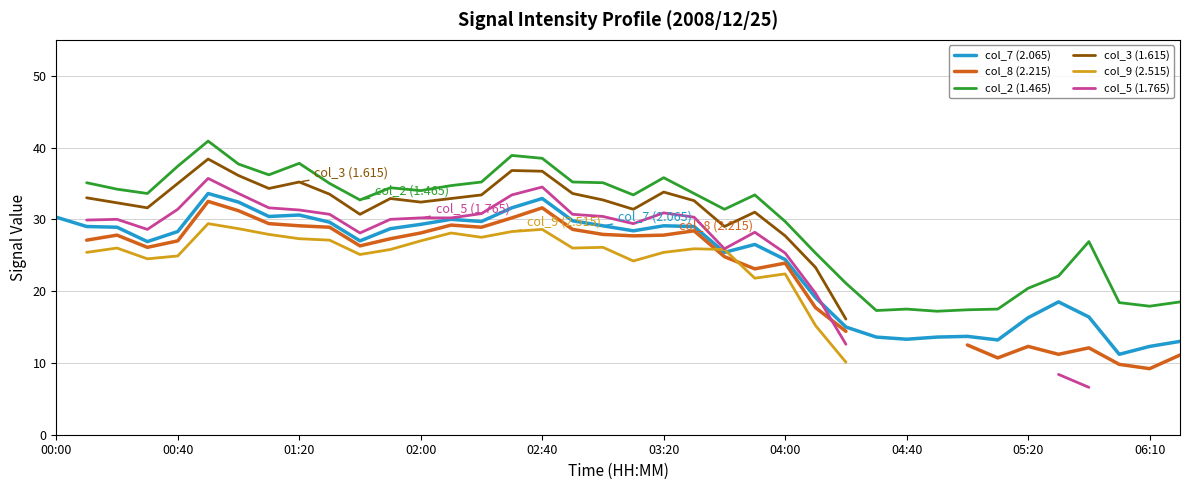

Is it true that col_7 (2.065) equals 7.6 at 03:20?

False